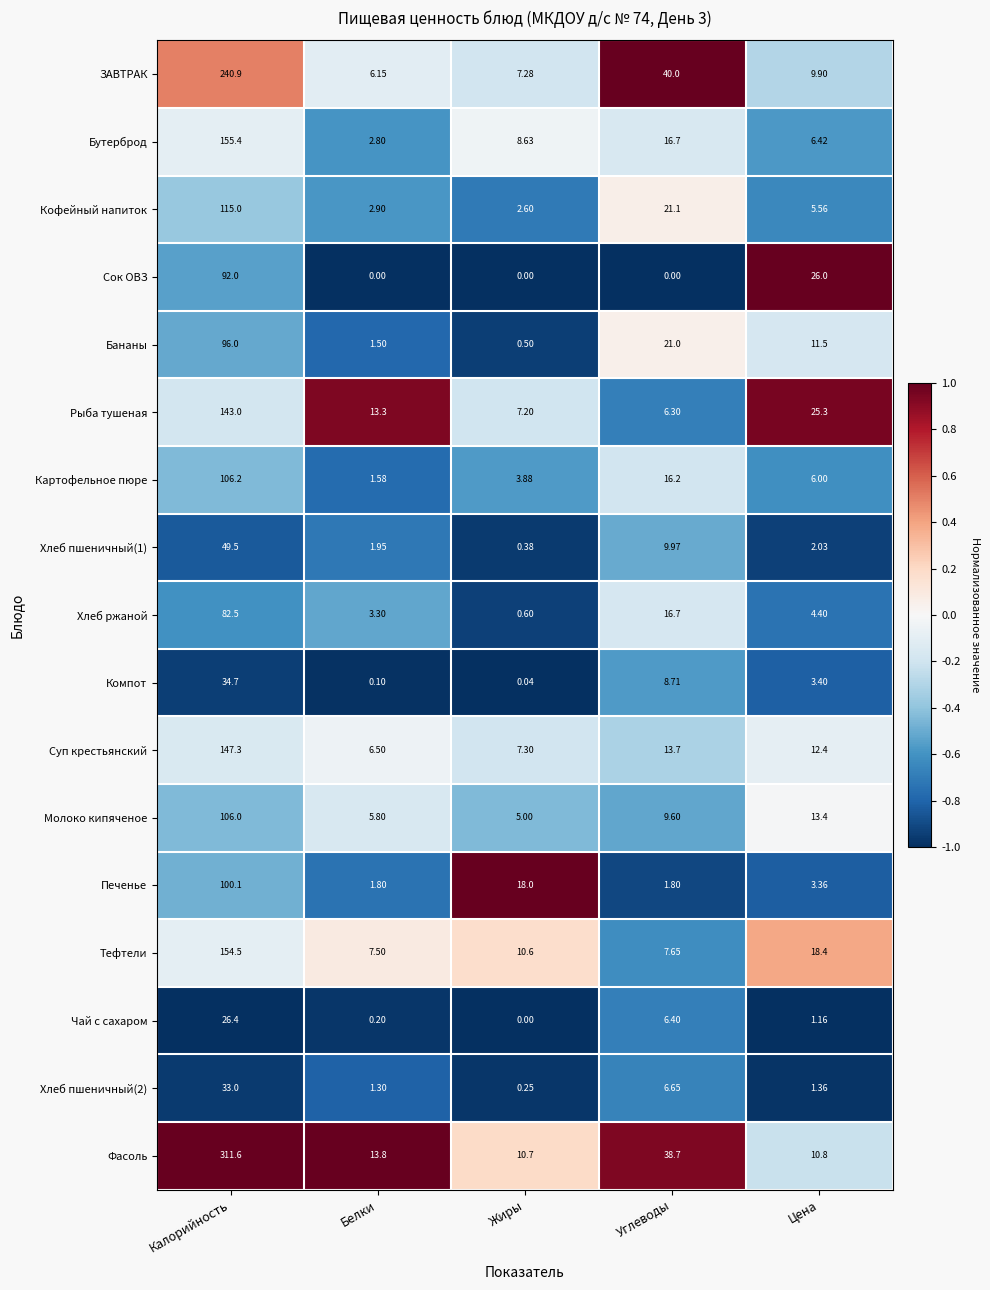

Which category has the lowest value in the Тефтели series?

Белки